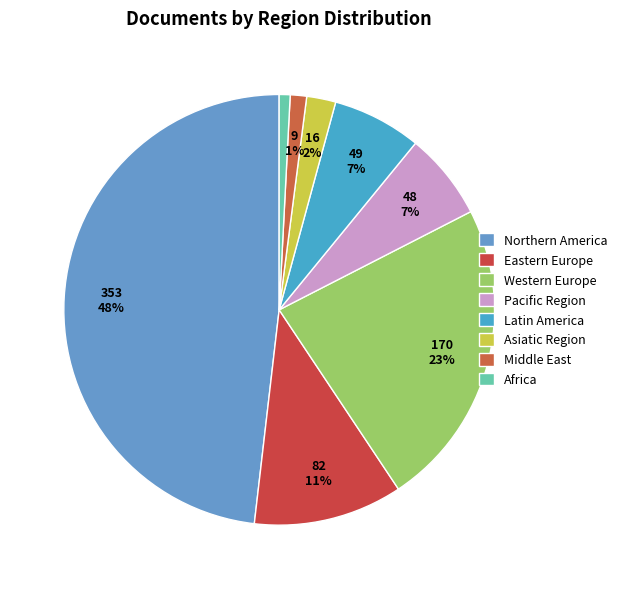

Does any single category account for the majority?

No